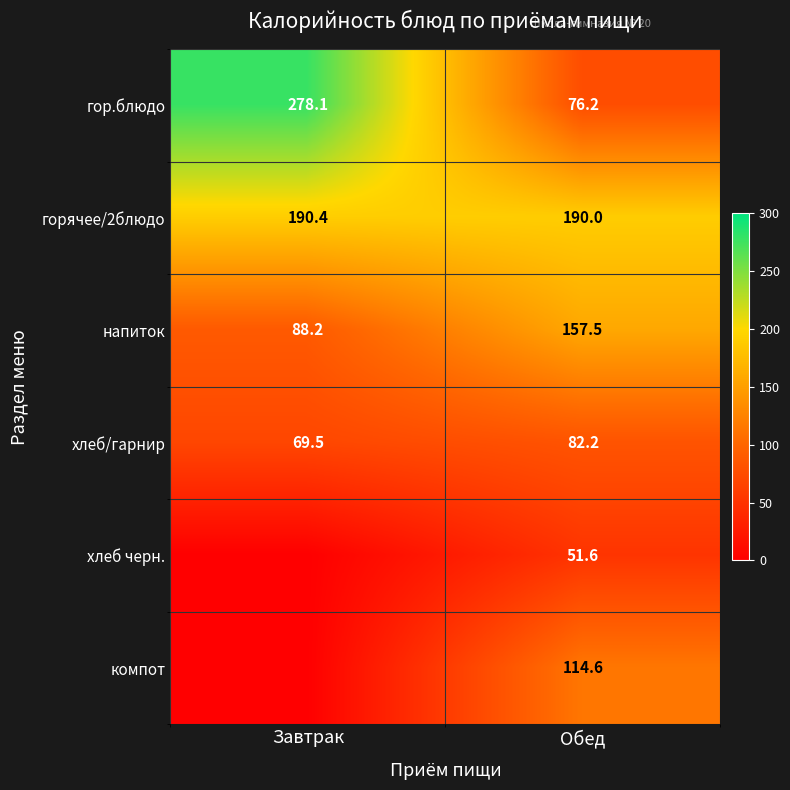

What is the spread (max minus min) of values at Обед?

138.4